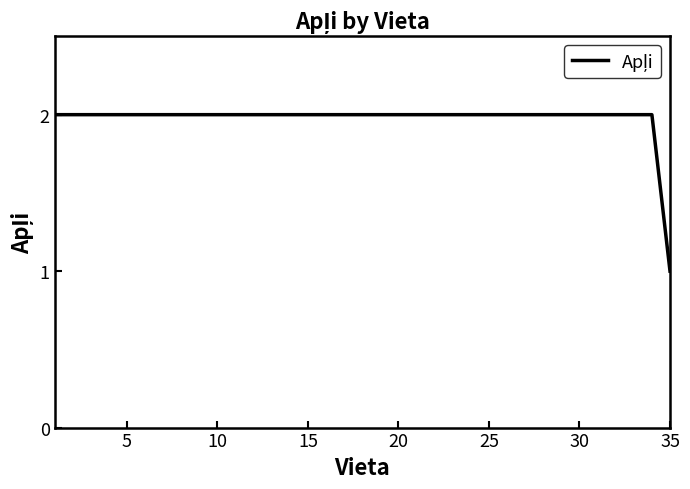

True or false: there are more than 2 points higher than both neighbors.

False